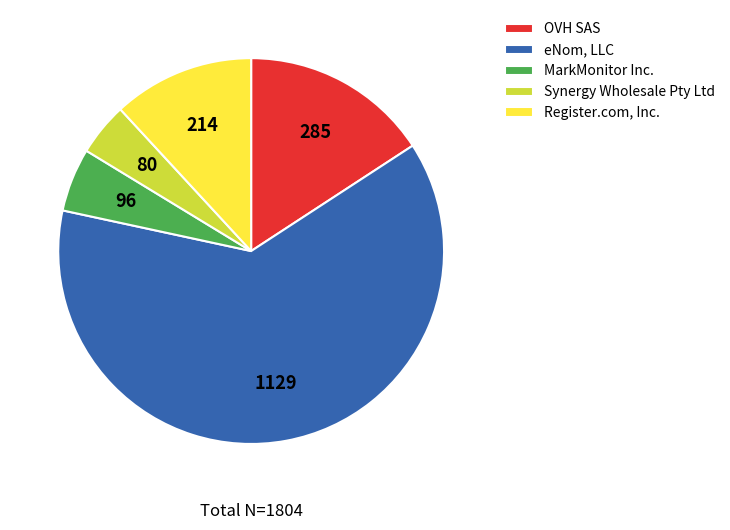

Which category has the biggest portion of the pie?

eNom, LLC